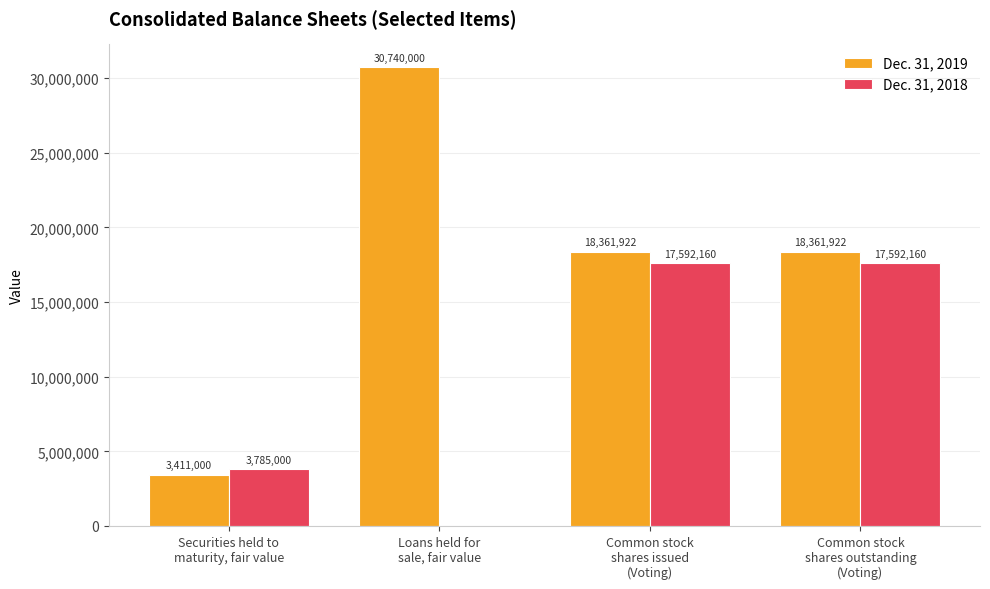

What is the sum of all Dec. 31, 2019 values?

70874844